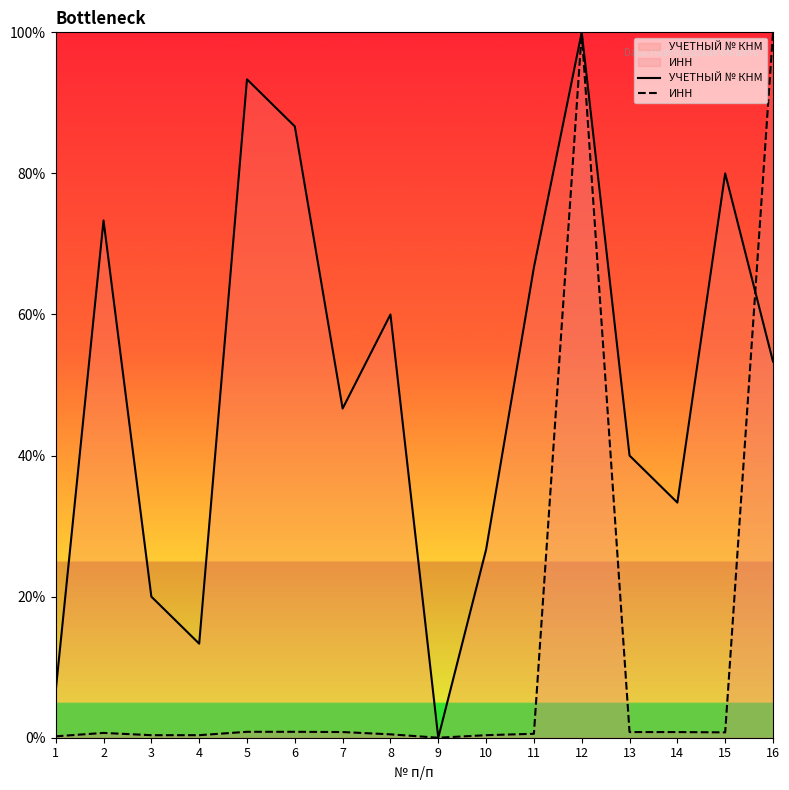

True or false: УЧЕТНЫЙ № КНМ has a value of 46.1 at 11.

False